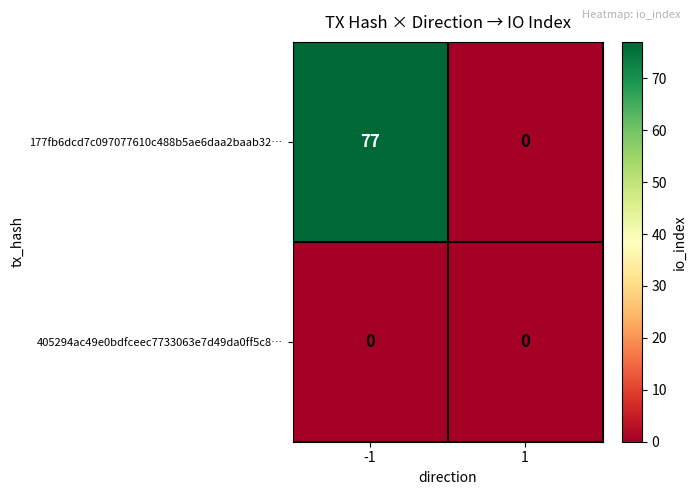

At which category is the sum across all series the highest?

-1